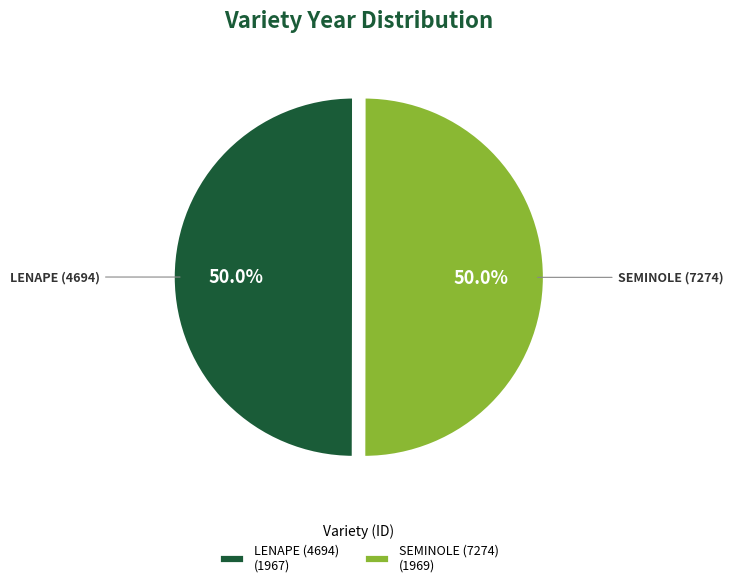

What portion of the pie excludes LENAPE (4694)?

50.0%